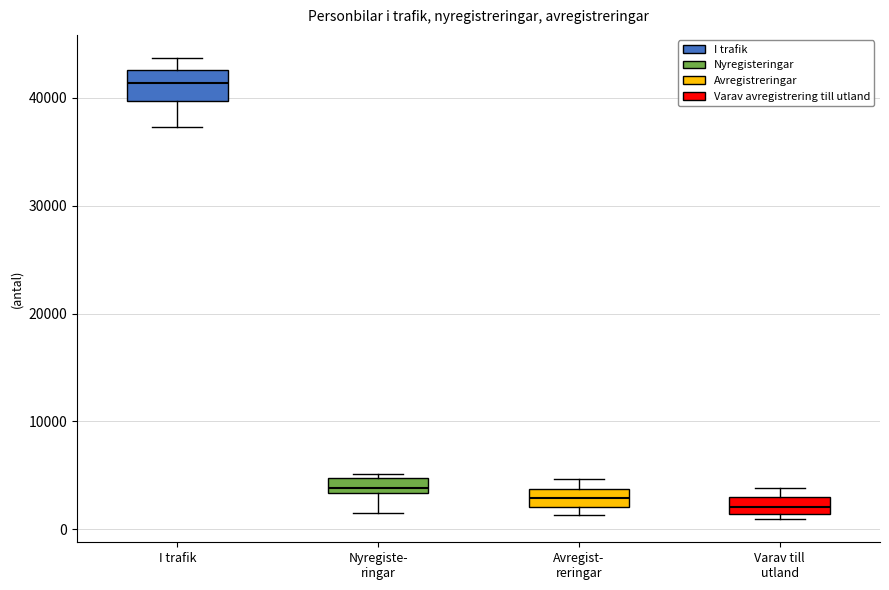

Where is the lower edge of the box for I trafik on the y-axis? The values are not printed on the chart, so give them approximately, as read against the axis.

40000